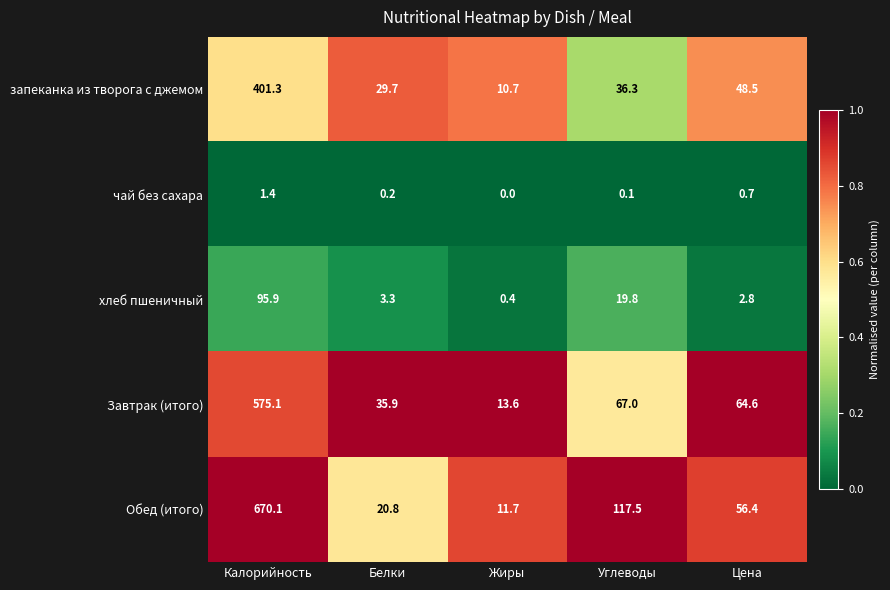

Which series has the largest range (max minus min)?

Обед (итого)